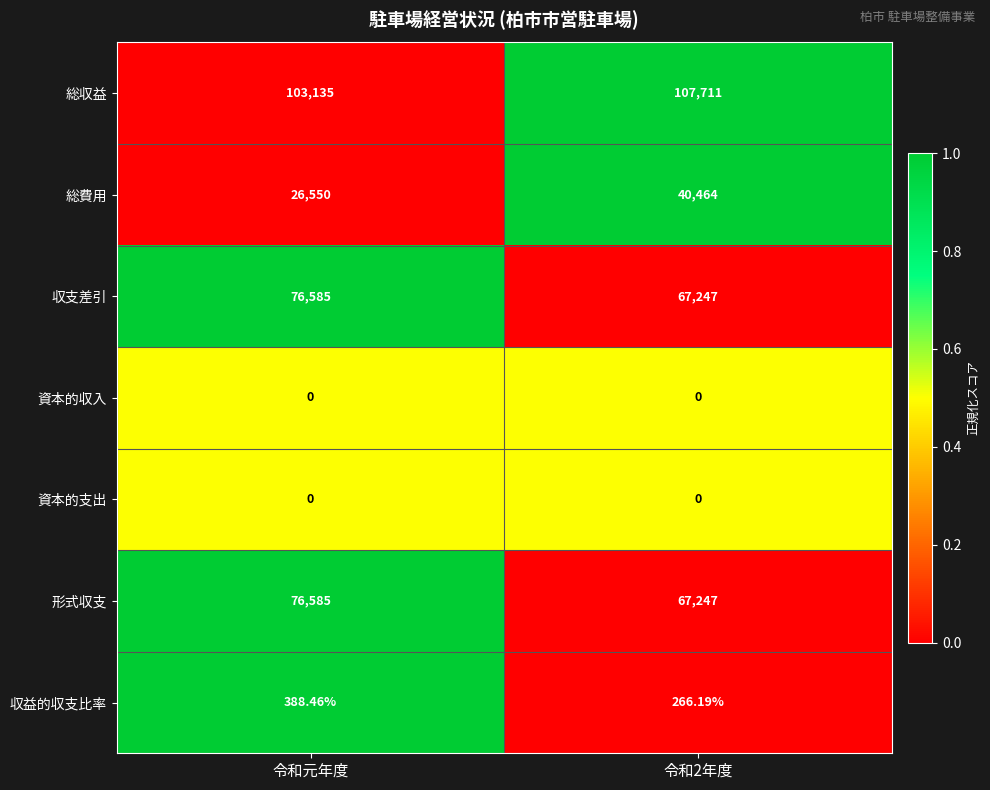

Which category has the lowest value in the 総費用 series?

令和元年度